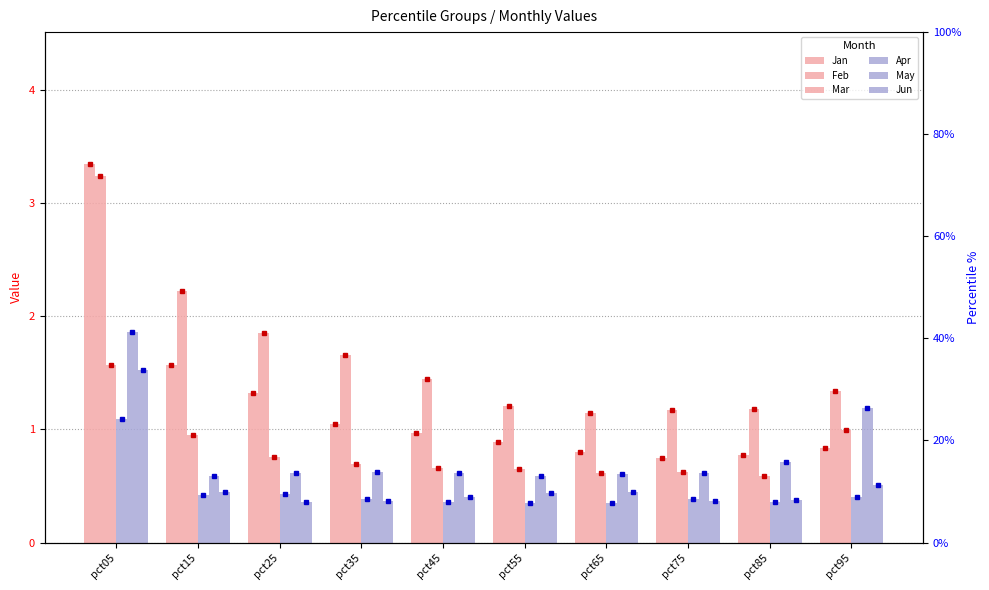

Count the number of data series in this chart.

6